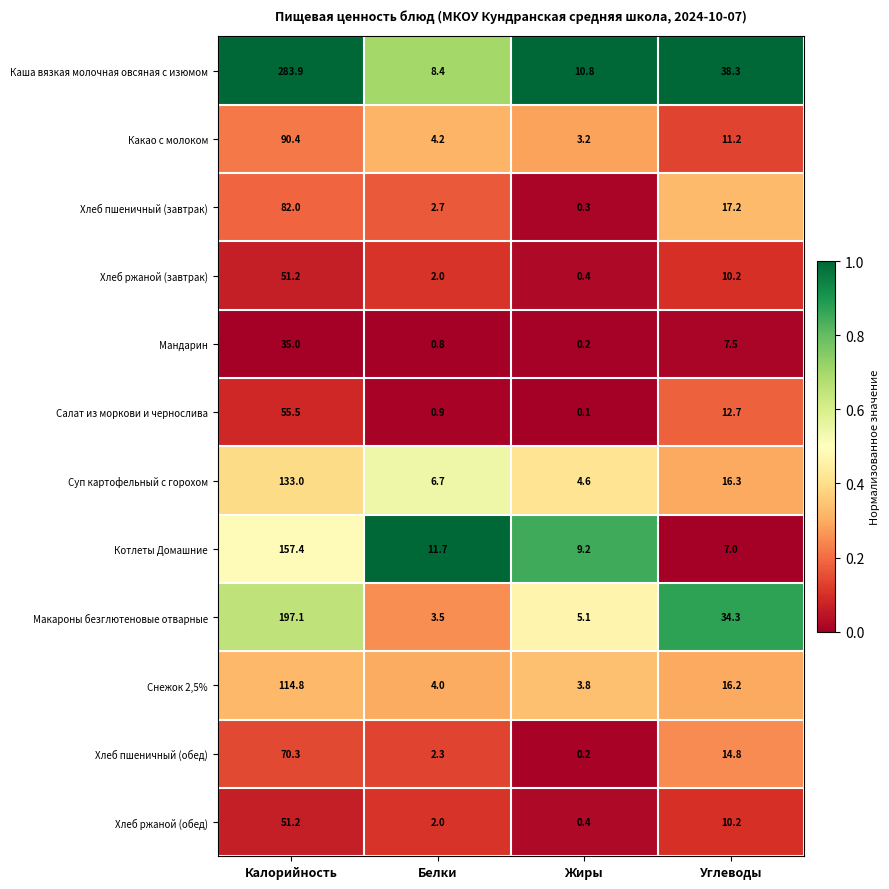

What is the difference between the maximum and second lowest values in the Хлеб ржаной (обед) series?

49.2